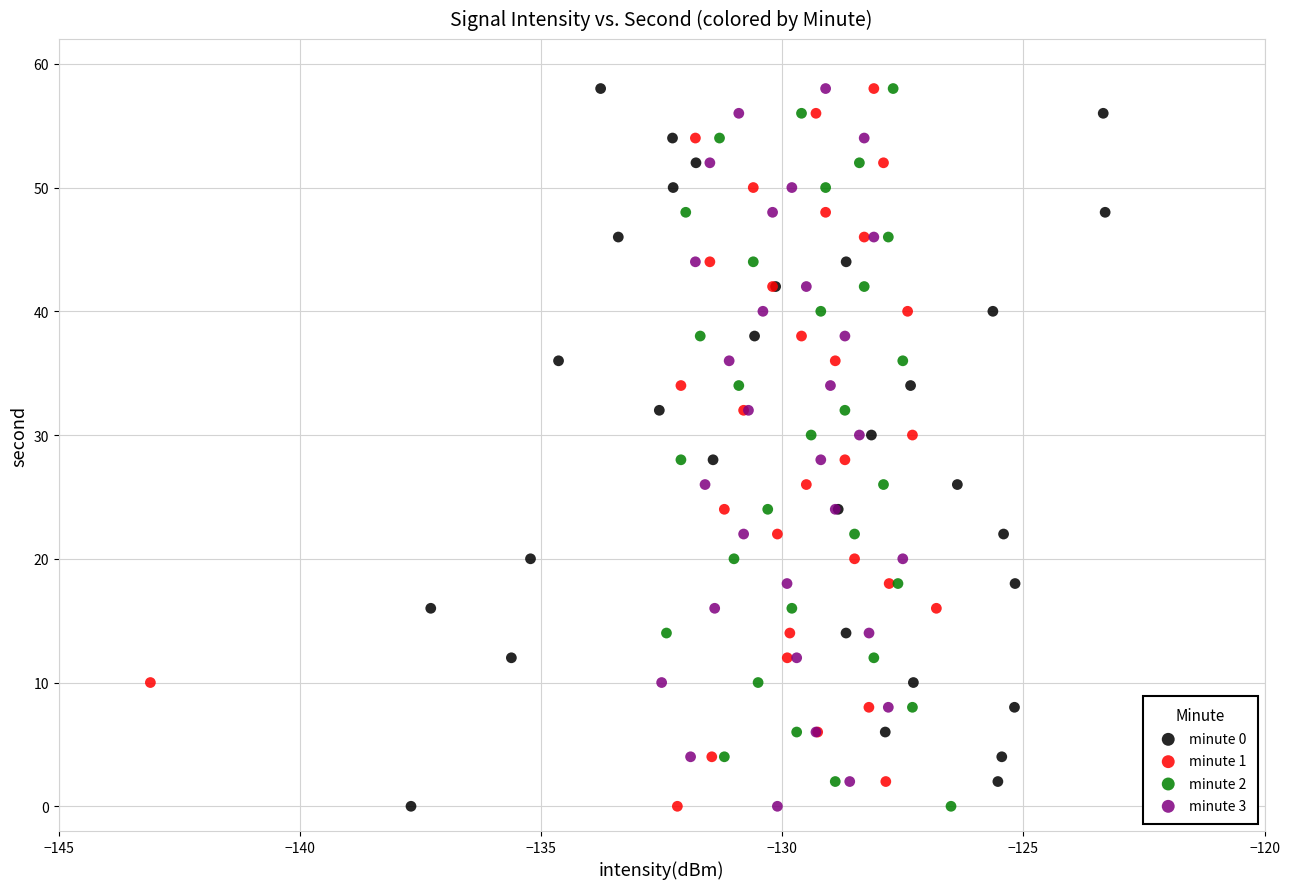

What are all the series names shown in the legend?

minute 0, minute 1, minute 2, minute 3